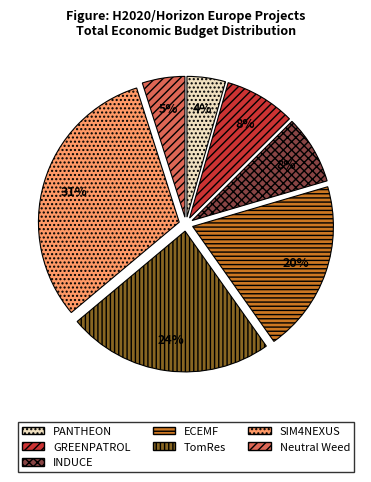

Is the sum of SIM4NEXUS and INDUCE greater than half?

No